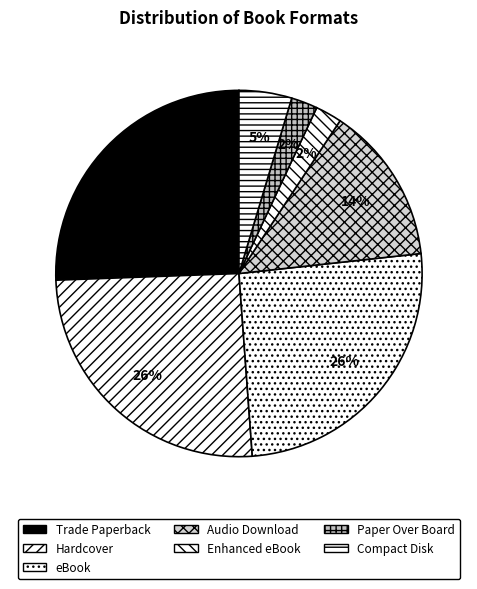

Is eBook the majority of the pie?

No